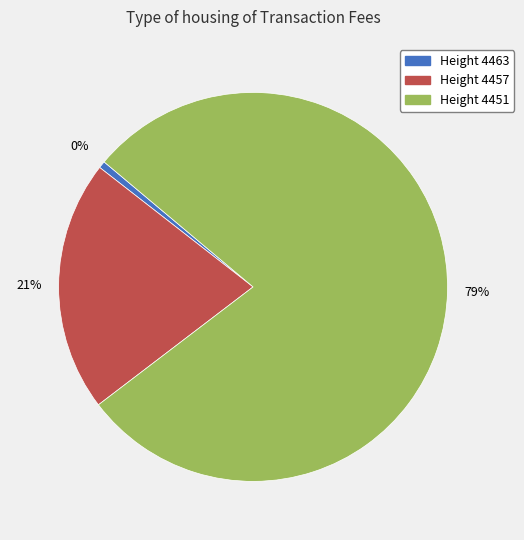

To the nearest percent, what percentage of the pie is 4457?

21%